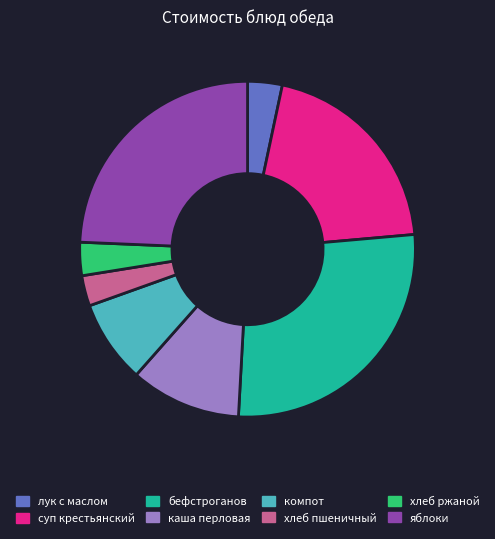

Is there a majority slice in this chart?

No